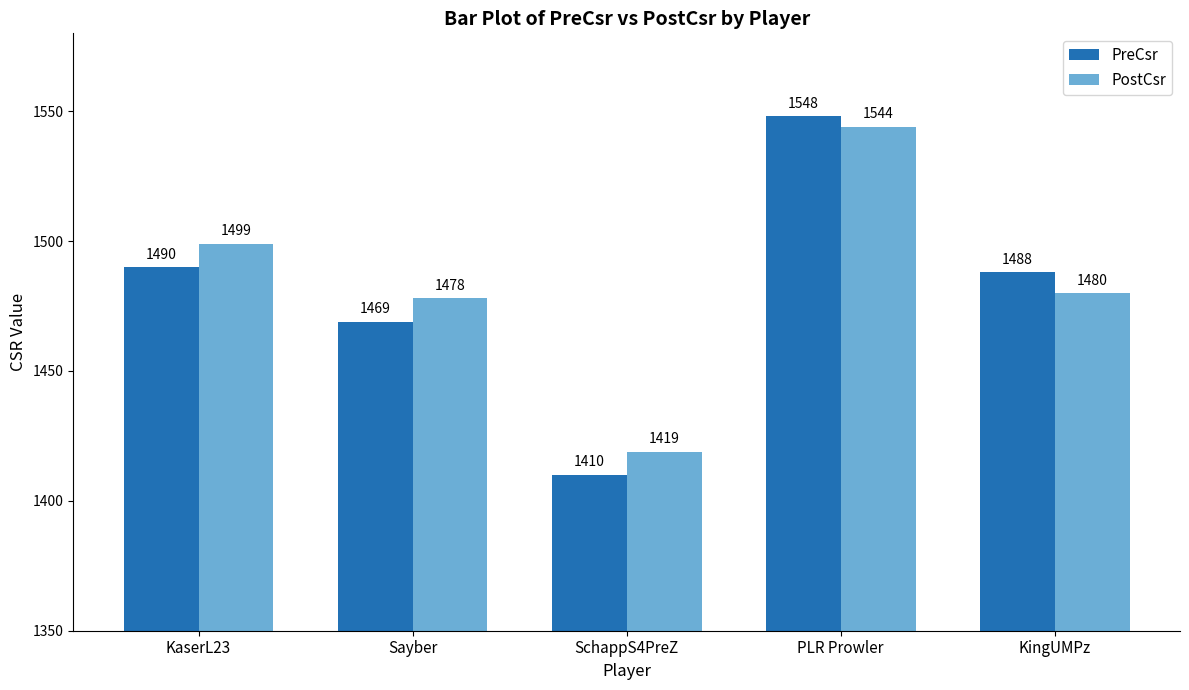

Are the bars horizontal?

No